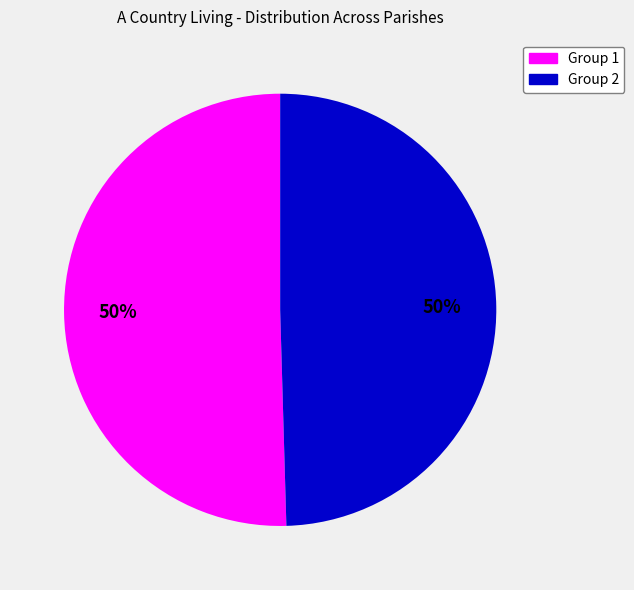

To the nearest percent, what is the average slice percentage?

50%